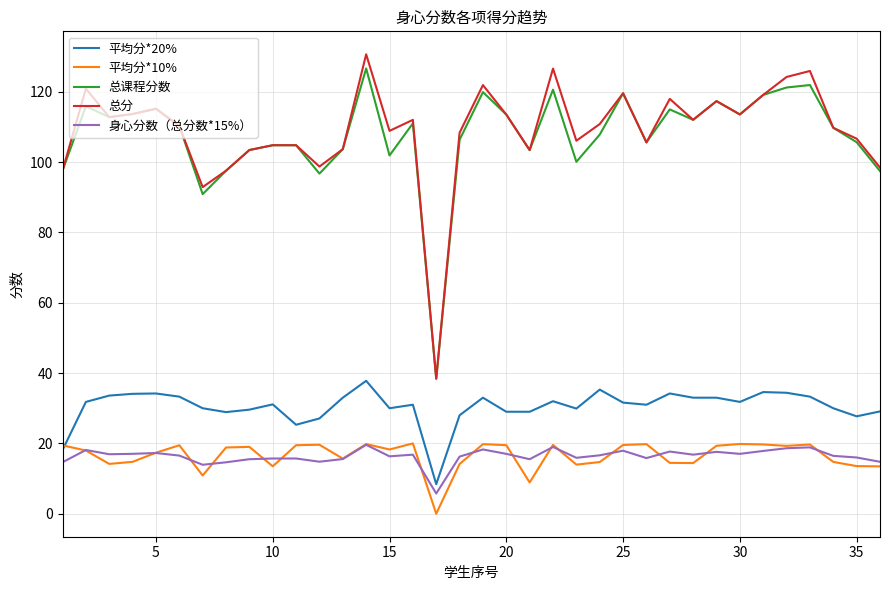

True or false: 总分 and 平均分*10% intersect in this chart.

False